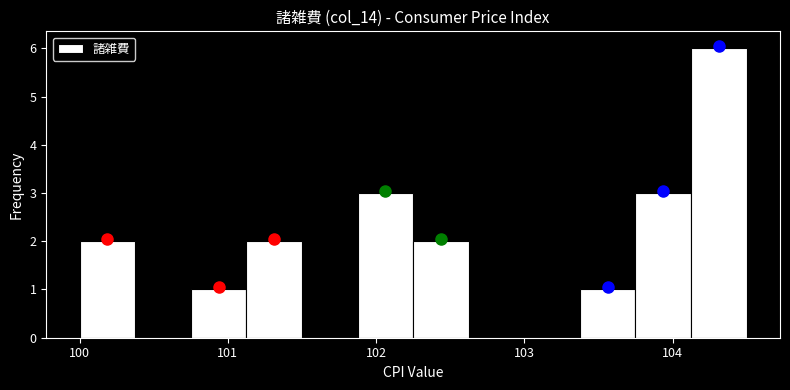

Read against the x-axis, roughly where is the centre of the tallest bar?

104.3